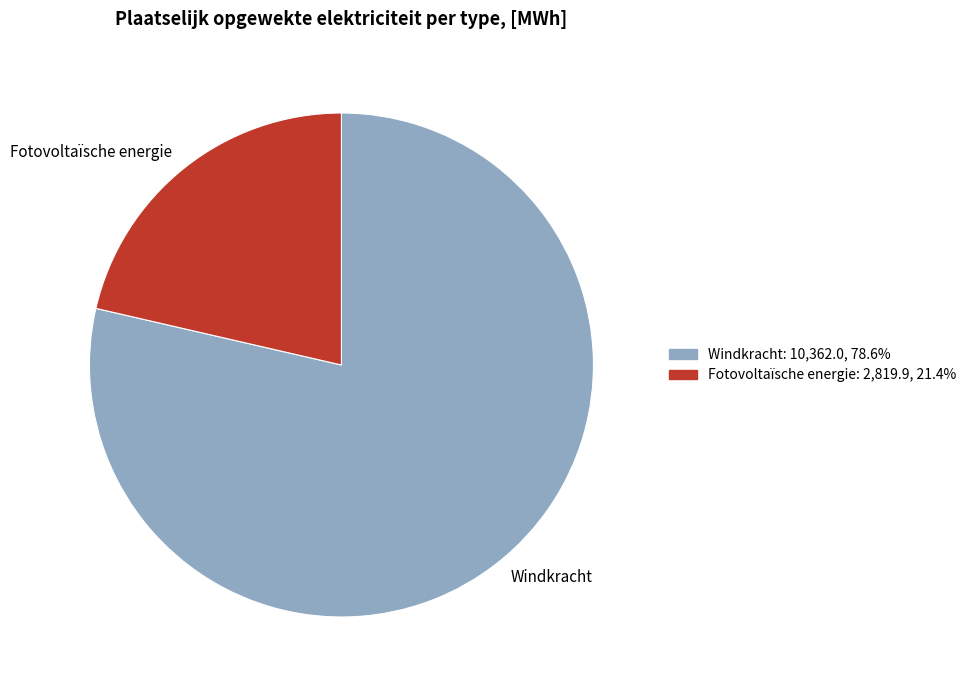

How many slices are in this pie chart?

2